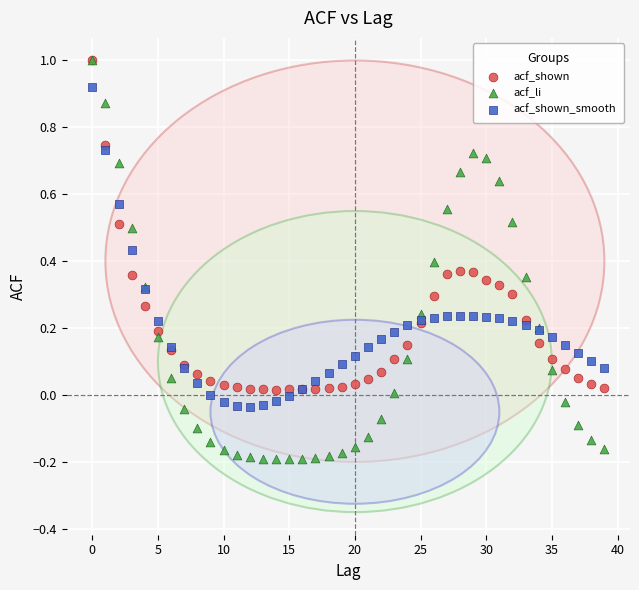

Which series has the largest Y range (max minus min)?

acf_li